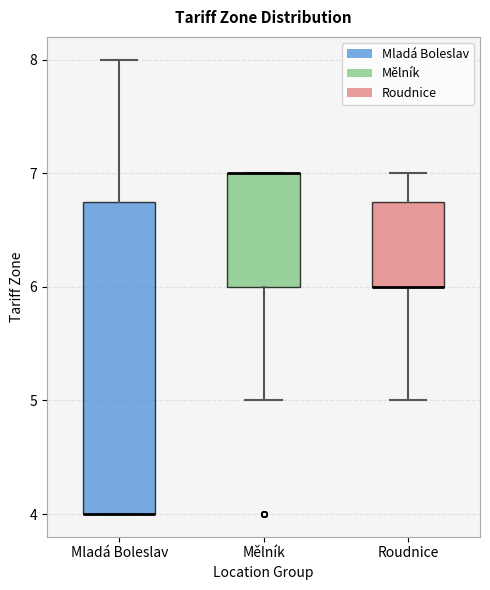

Which box is the tallest, from its lower edge to its upper edge?

Mladá Boleslav